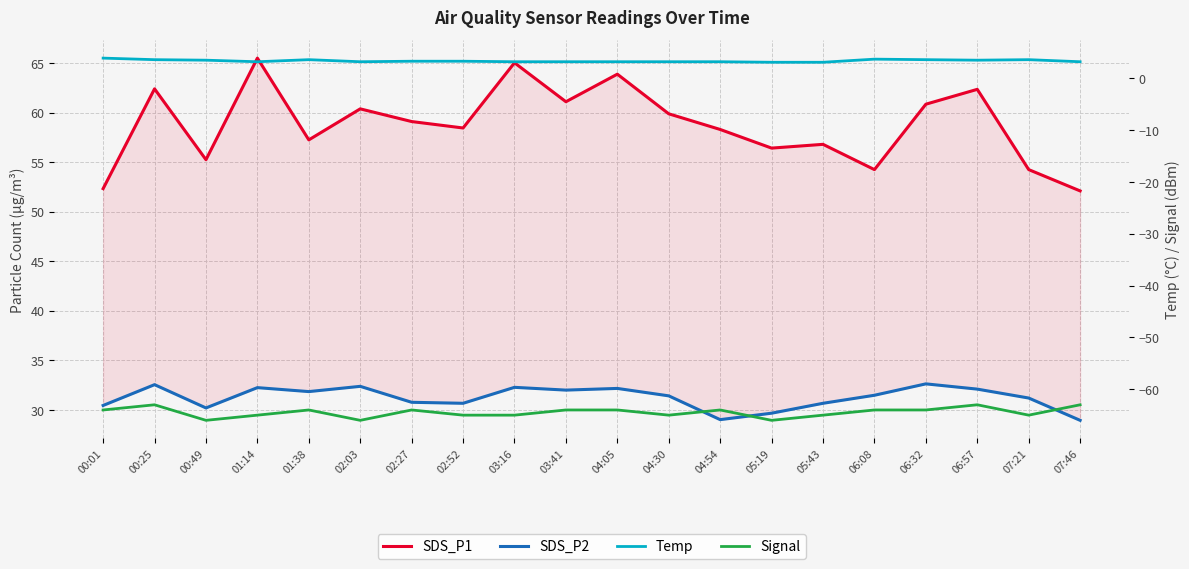

Reading left to right, transcribe all the data shown in this chart.

SDS_P1: 52.3	62.4	55.2	65.5	57.2	60.4	59.1	58.5	65.0	61.1	63.9	59.9	58.3	56.4	56.8	54.2	60.9	62.4	54.2	52.1
SDS_P2: 30.4	32.5	30.2	32.2	31.9	32.4	30.8	30.7	32.3	32.0	32.2	31.4	29.0	29.7	30.7	31.5	32.6	32.1	31.2	28.9
Temp: 3.9	3.6	3.5	3.2	3.6	3.2	3.3	3.3	3.2	3.2	3.2	3.2	3.2	3.1	3.1	3.7	3.6	3.5	3.6	3.2
Signal: -64.0	-63.0	-66.0	-65.0	-64.0	-66.0	-64.0	-65.0	-65.0	-64.0	-64.0	-65.0	-64.0	-66.0	-65.0	-64.0	-64.0	-63.0	-65.0	-63.0